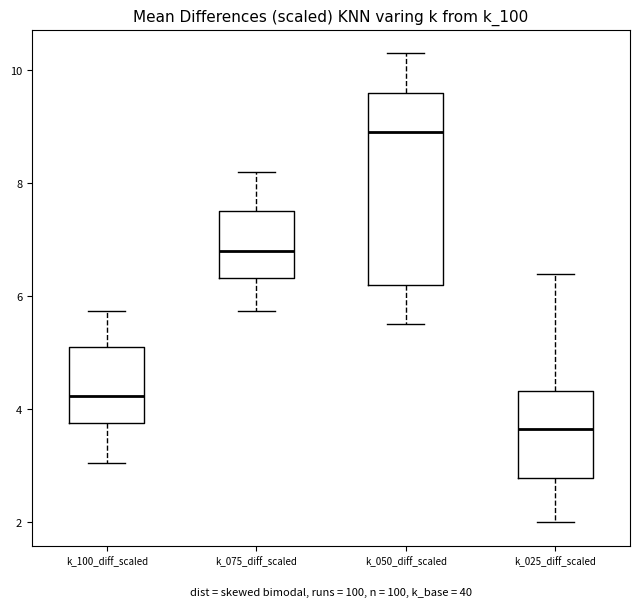

Reading left to right, transcribe this box plot: for each box, give where its median line is, the range the box spans, and where its two whiskers end, as read against the y-axis. The values are not printed on the chart, so give them approximately, as read against the axis.

k_100_diff_scaled: median 4.2, box 3.8 to 5.2, whiskers 3.0 to 5.8
k_075_diff_scaled: median 6.8, box 6.4 to 7.6, whiskers 5.8 to 8.2
k_050_diff_scaled: median 9.0, box 6.2 to 9.6, whiskers 5.6 to 10.4
k_025_diff_scaled: median 3.6, box 2.8 to 4.4, whiskers 2.0 to 6.4